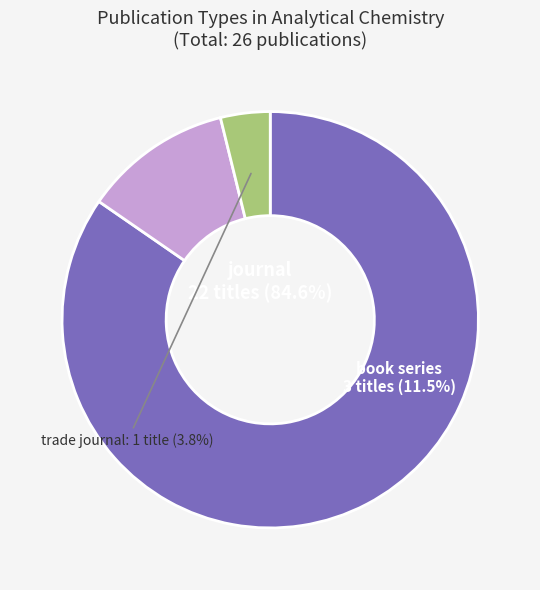

What is the majority slice?

journal